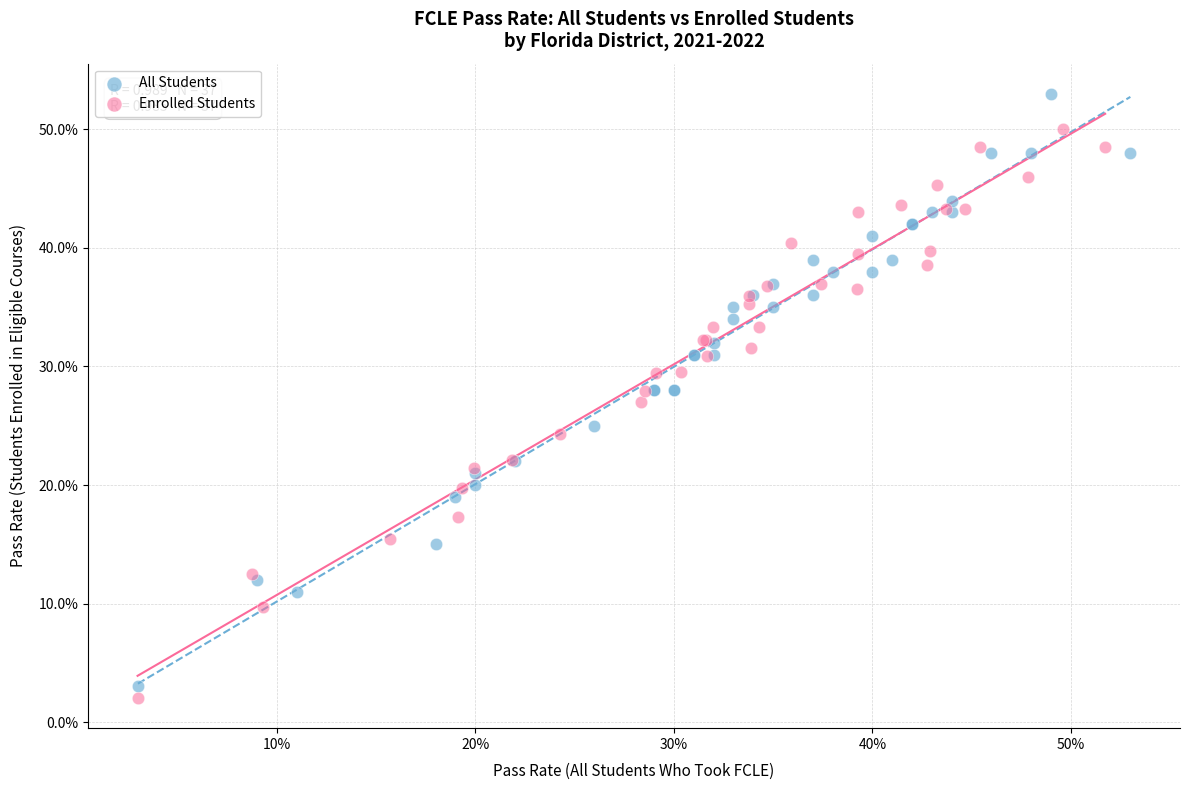

Which series reaches the maximum Y coordinate?

All Students